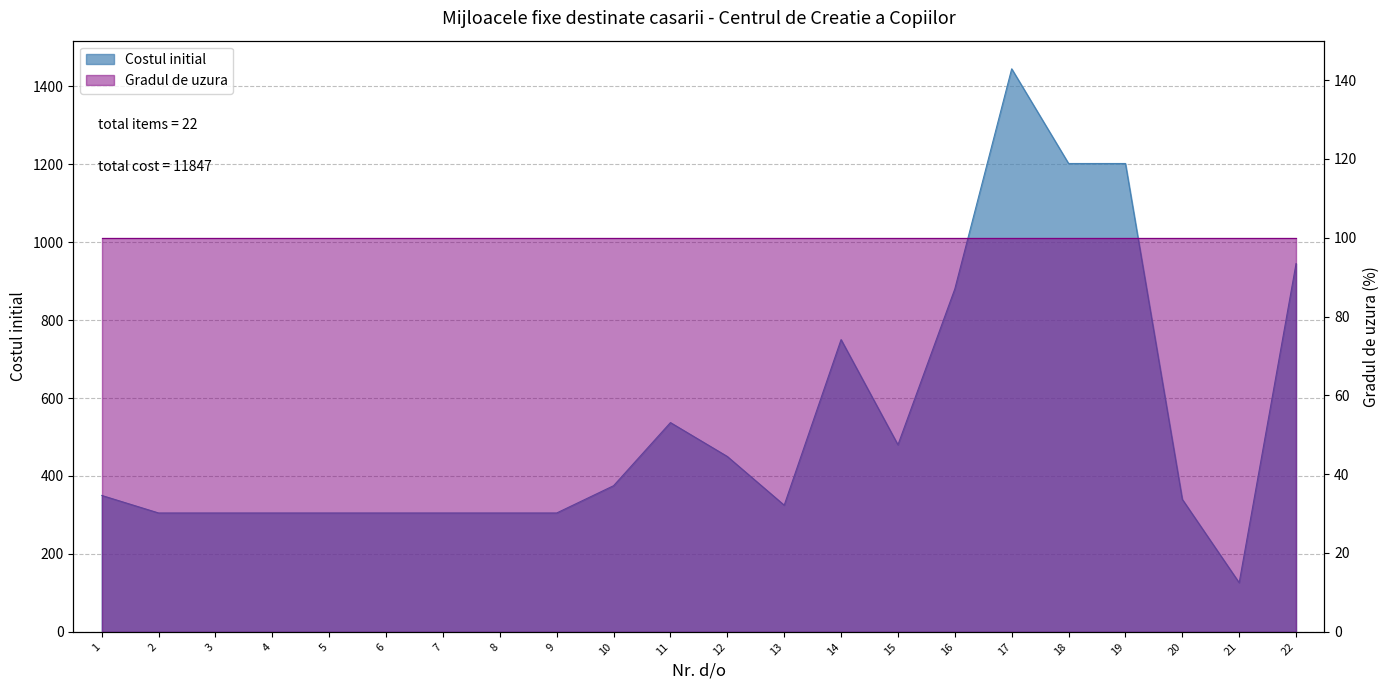

The chart shows a value of 305 at 3. True or false?

True